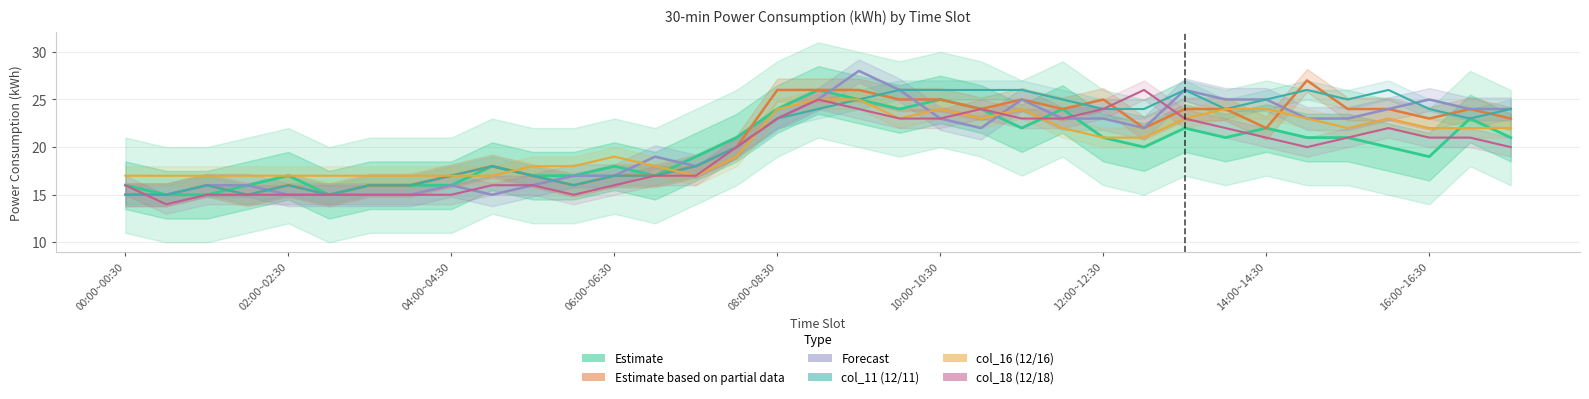

How many lines are shown in the chart?

6